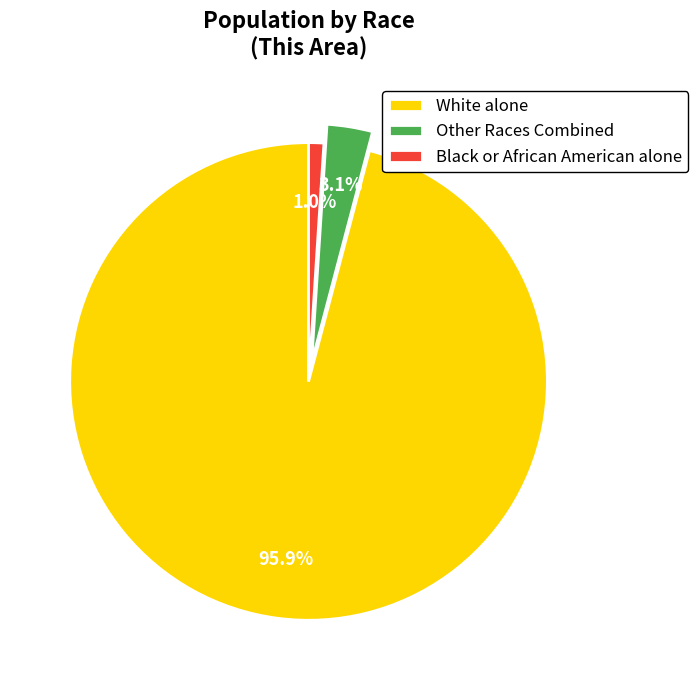

To the nearest percent, what portion does Black or African American alone represent?

1%